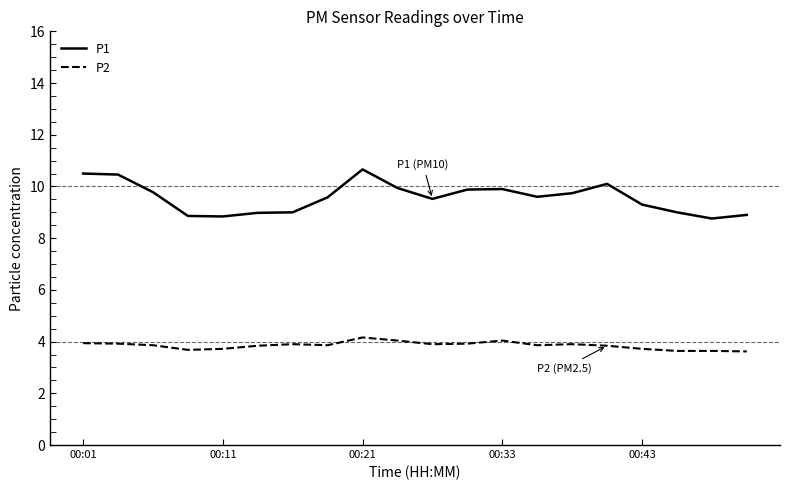

List the series in order of their peak value, lowest first.

P2, P1